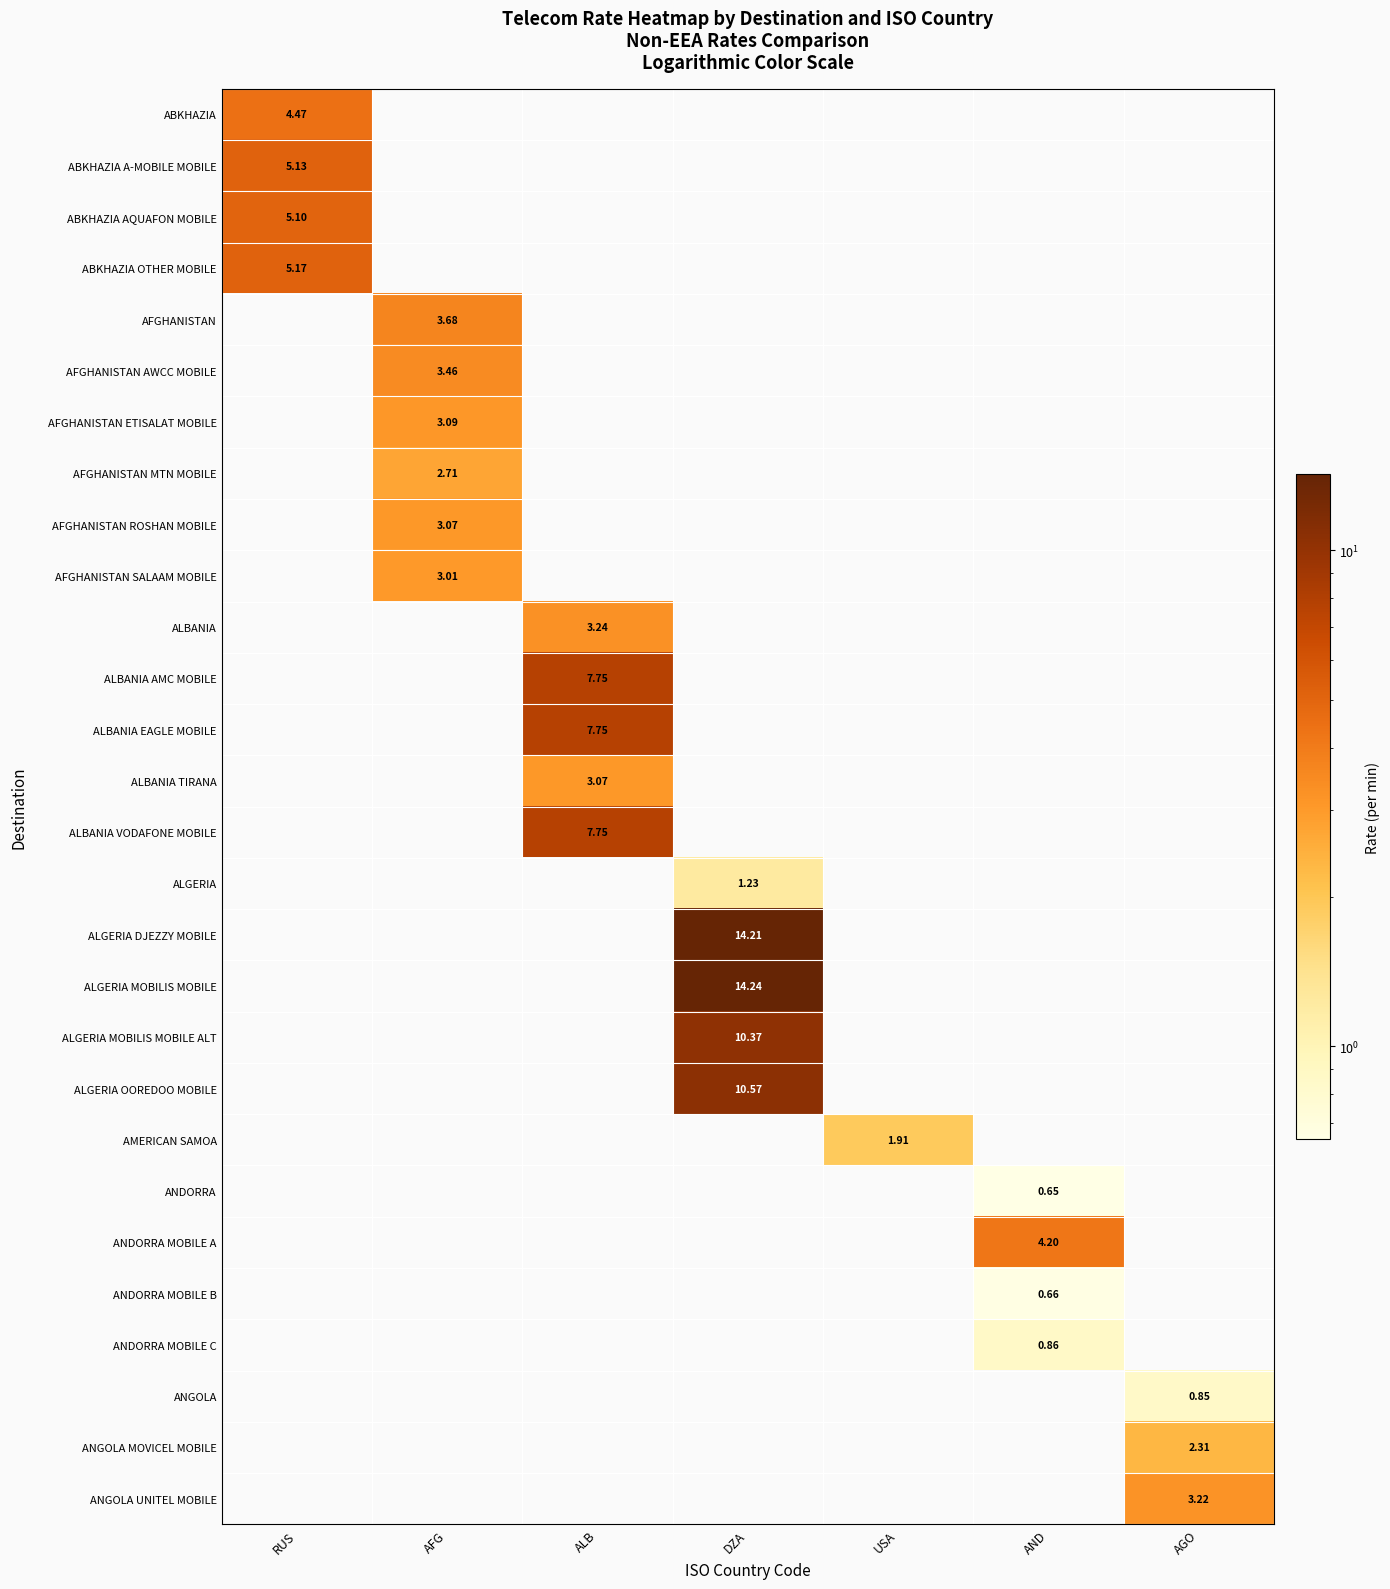

What is the smallest value displayed?

0.7